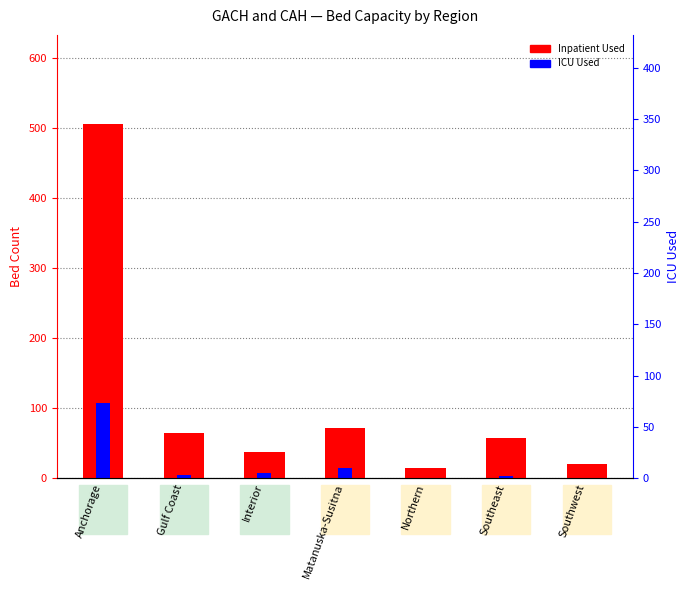

How many values in the ICU Used series are below 4?

3